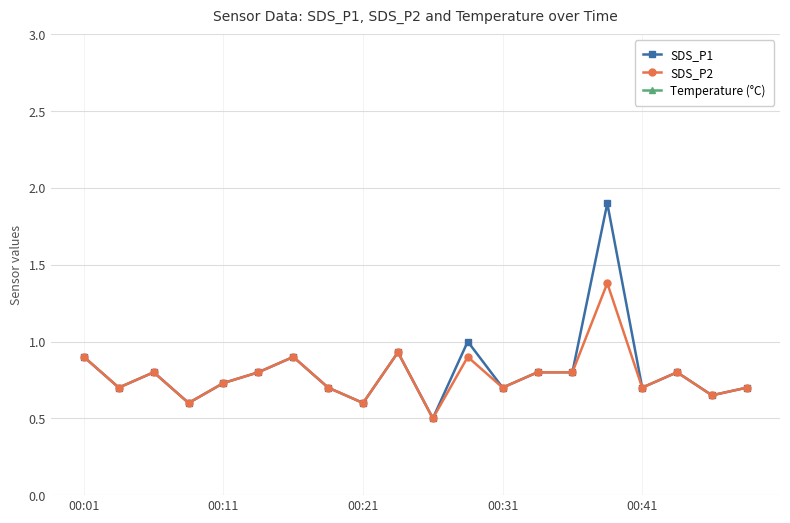

The Temperature (°C) series shows 5.2 at 19. True or false?

True